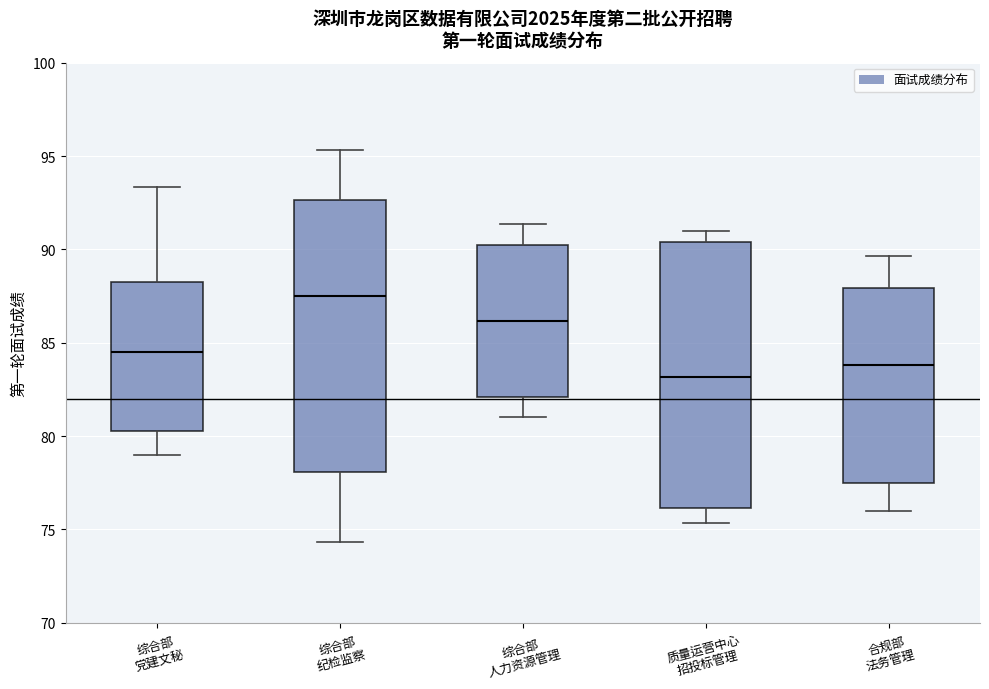

Where does the upper whisker of the box for 综合部 人力资源管理 end on the y-axis? The values are not printed on the chart, so give them approximately, as read against the axis.

91.5